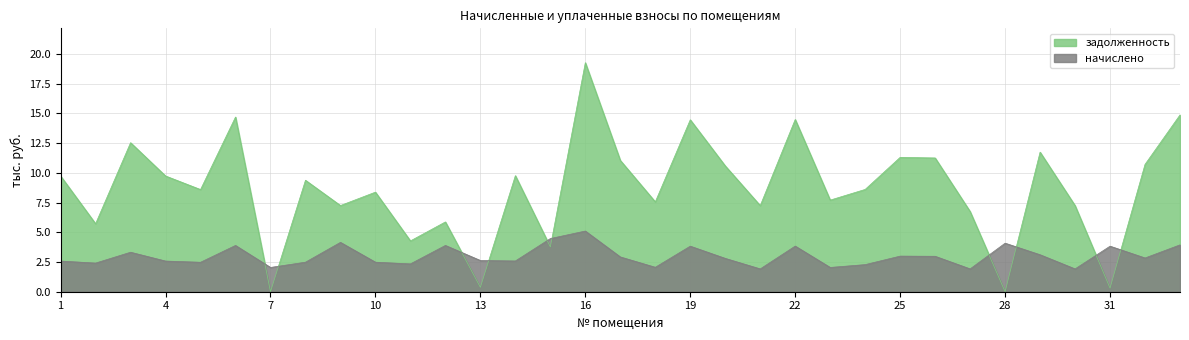

True or false: начислено and задолженность cross at least once.

True